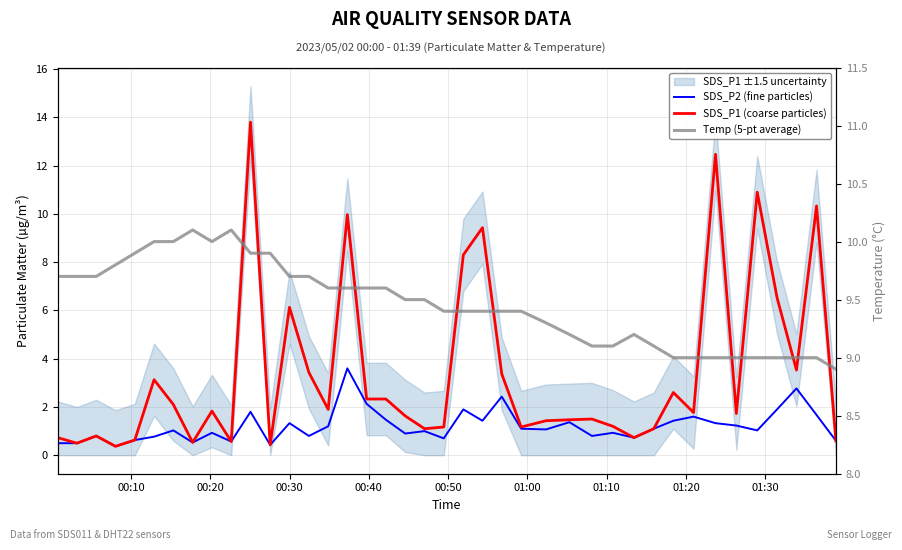

What is the sum of all Temp (5-pt average) values?

378.5